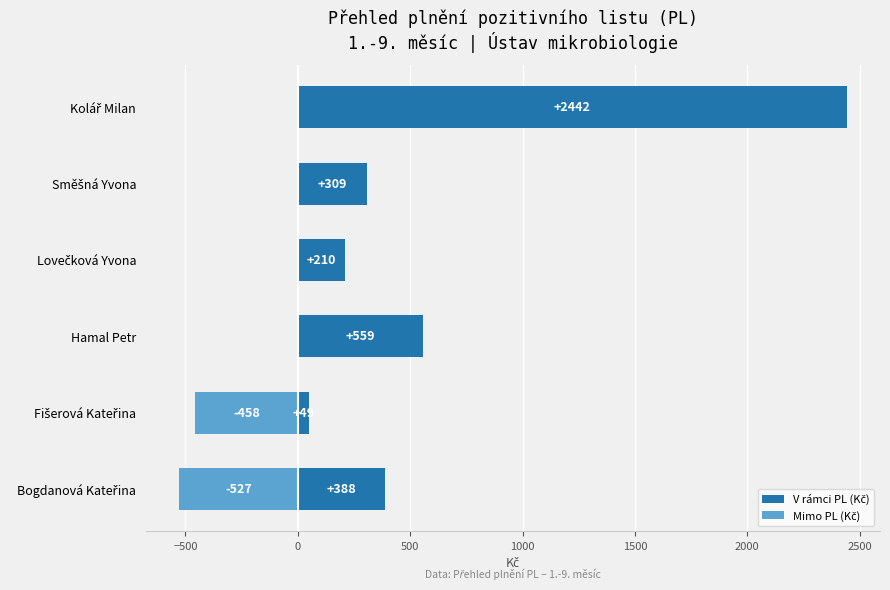

Rank the series by their maximum value, from lowest to highest.

Mimo PL (Kč), V rámci PL (Kč)